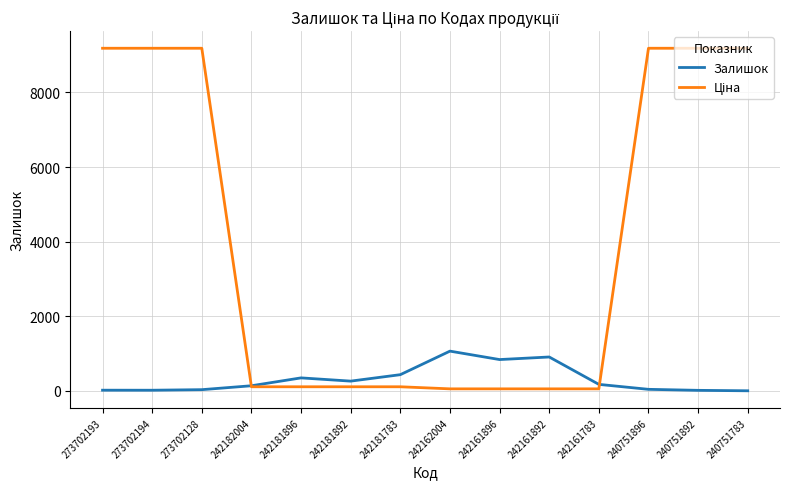

What is the greatest value displayed?

9185.9